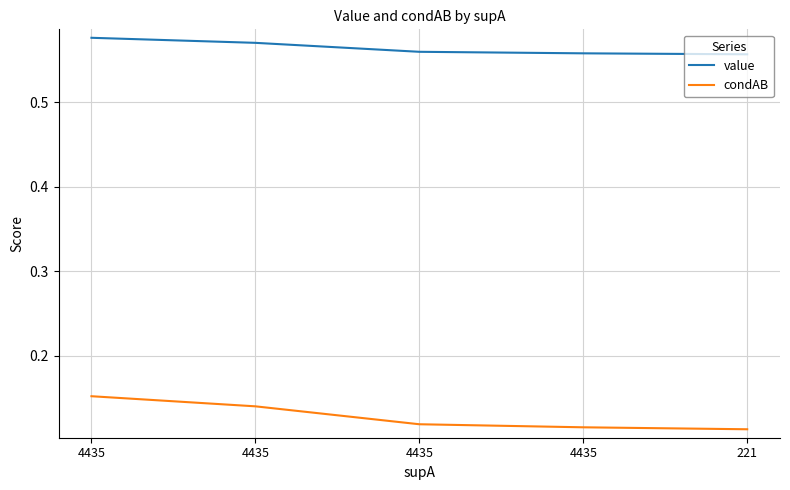

Is this an area chart (filled region under the line)?

No